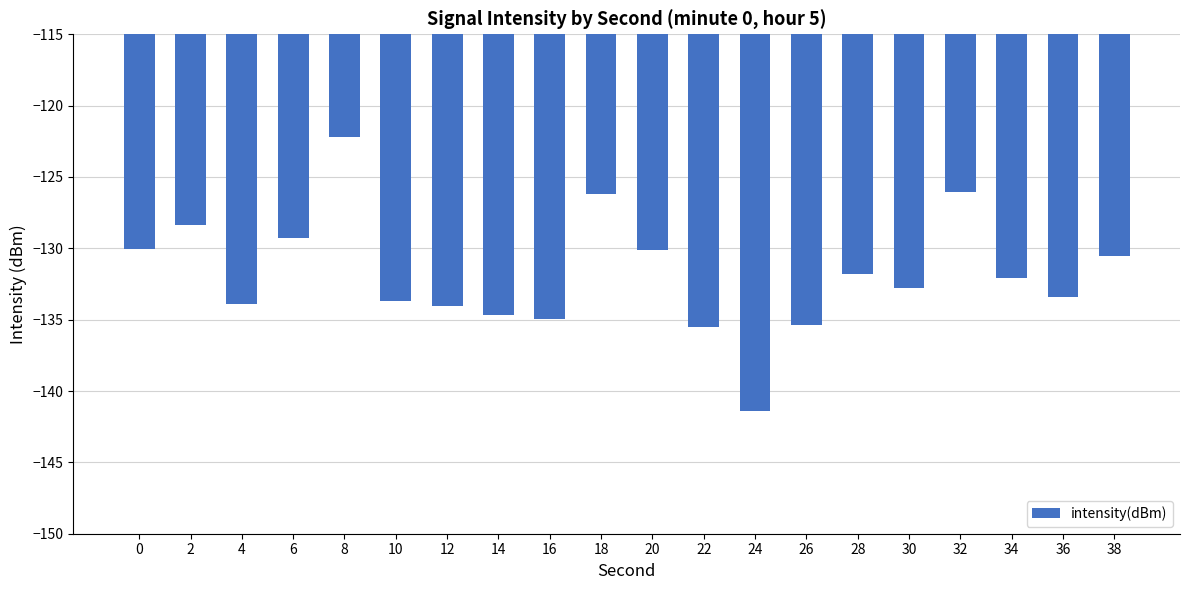

Where is the data nearest to the value -131?

38